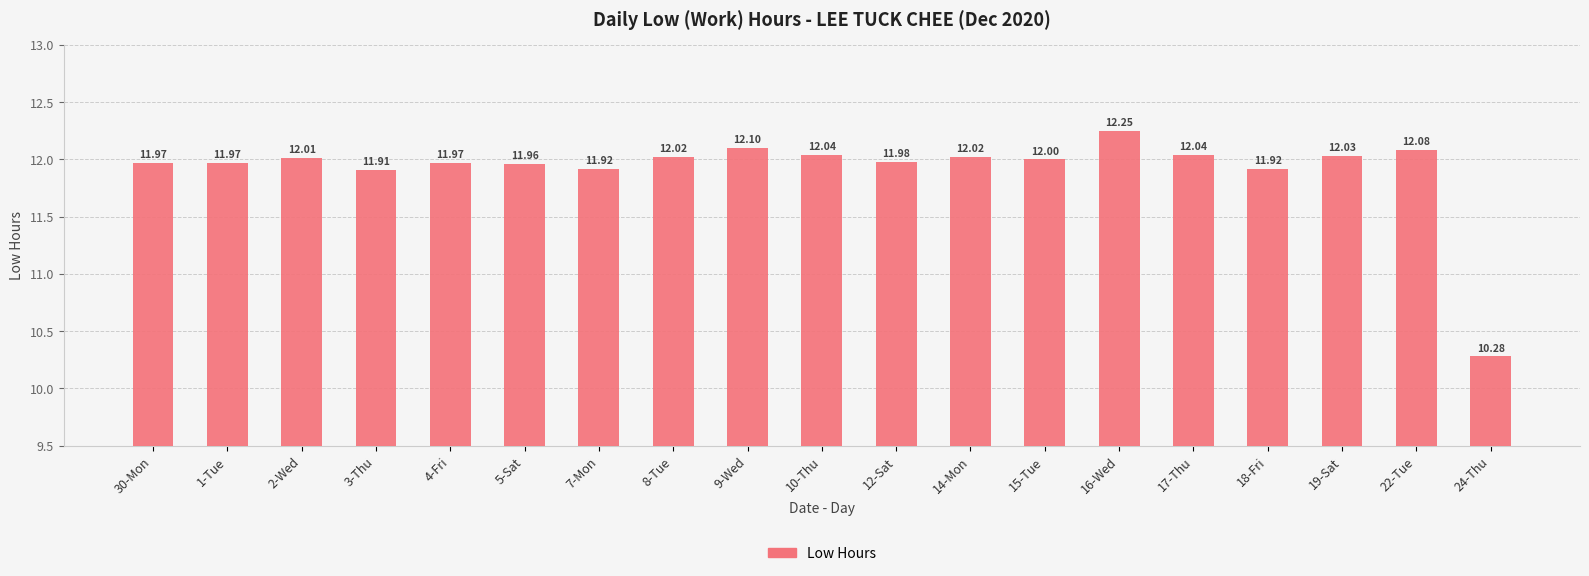

What is the approximate value at 10-Thu?

12.0